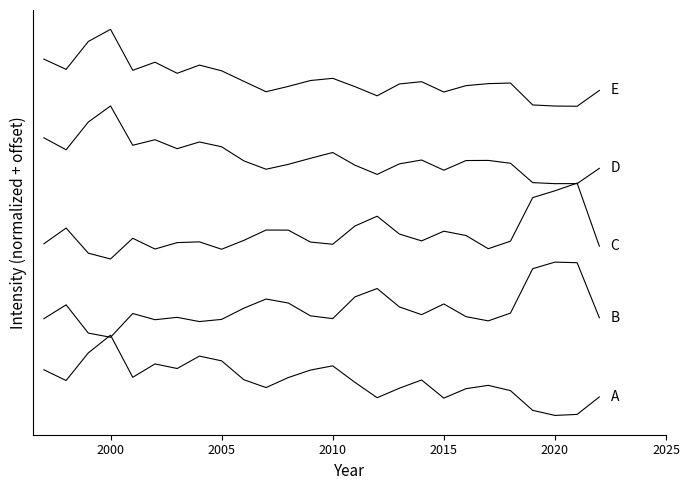

Is it true that D equals 4.2 at 10?

False